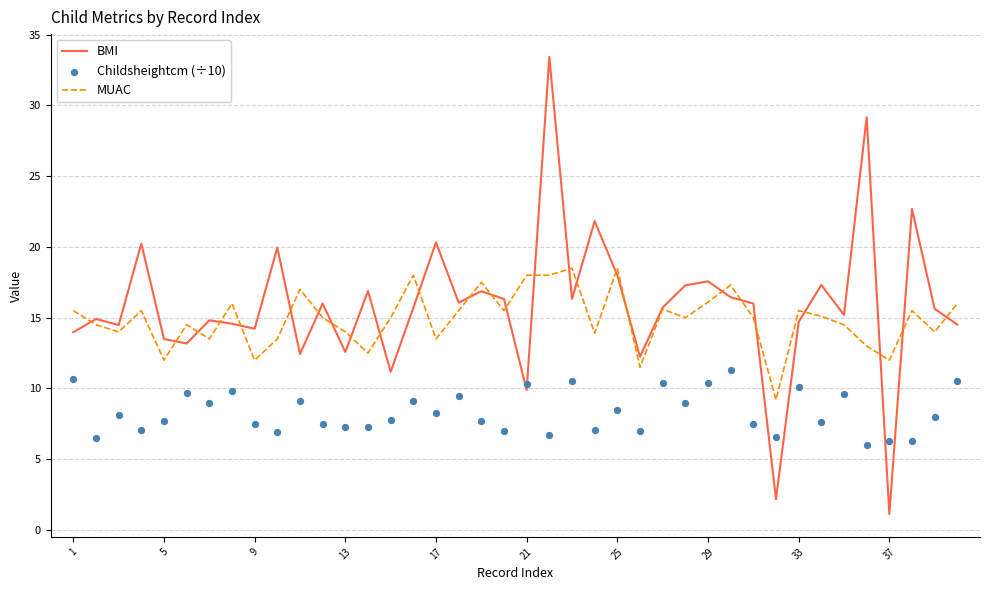

Which series has the largest total across all categories?

BMI